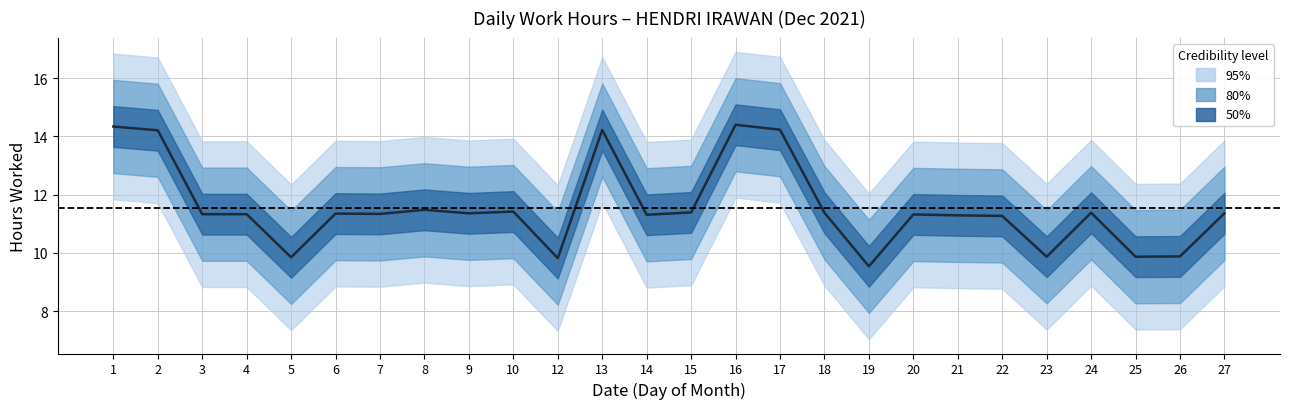

Where does the data first go above 11?

1